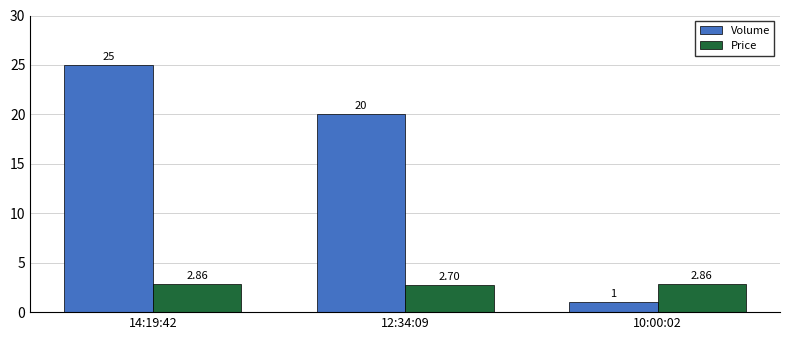

Rank the series by their average value, from highest to lowest.

Volume, Price